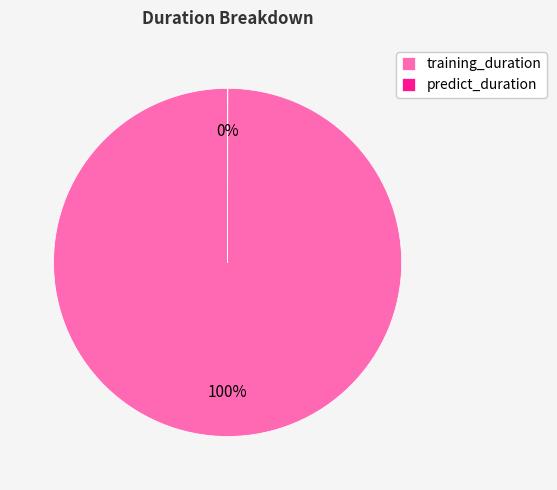

To the nearest percent, what is the average slice percentage?

50%